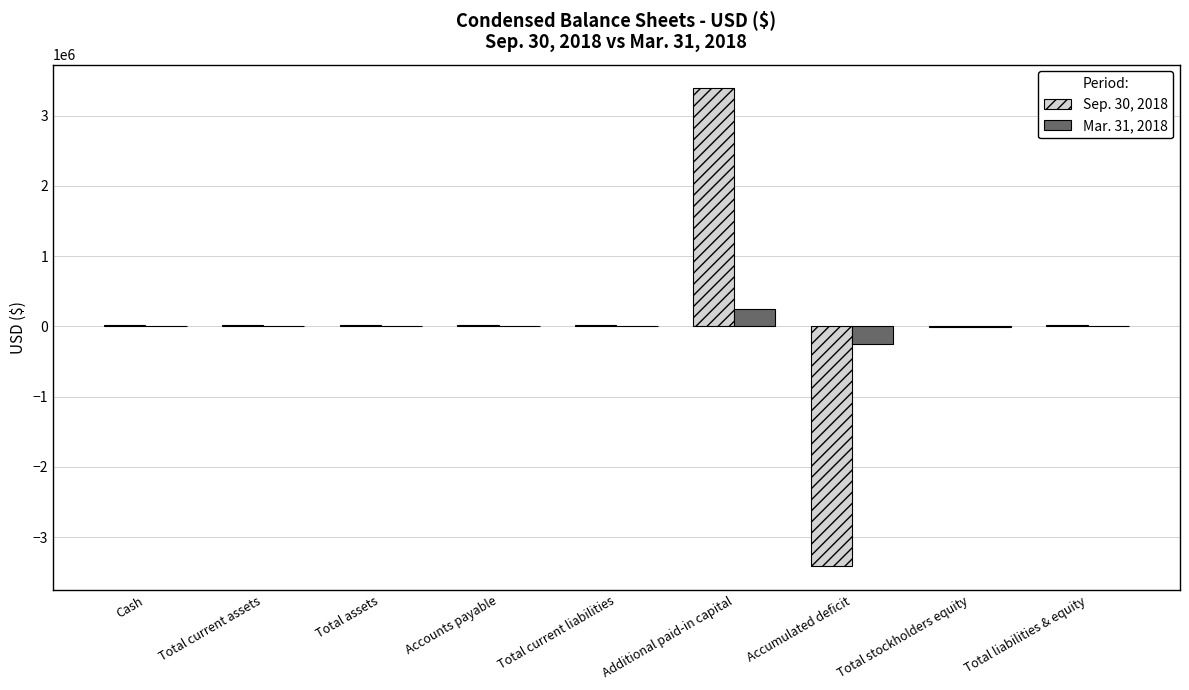

Which category has the highest value in the Sep. 30, 2018 series?

Additional paid-in capital